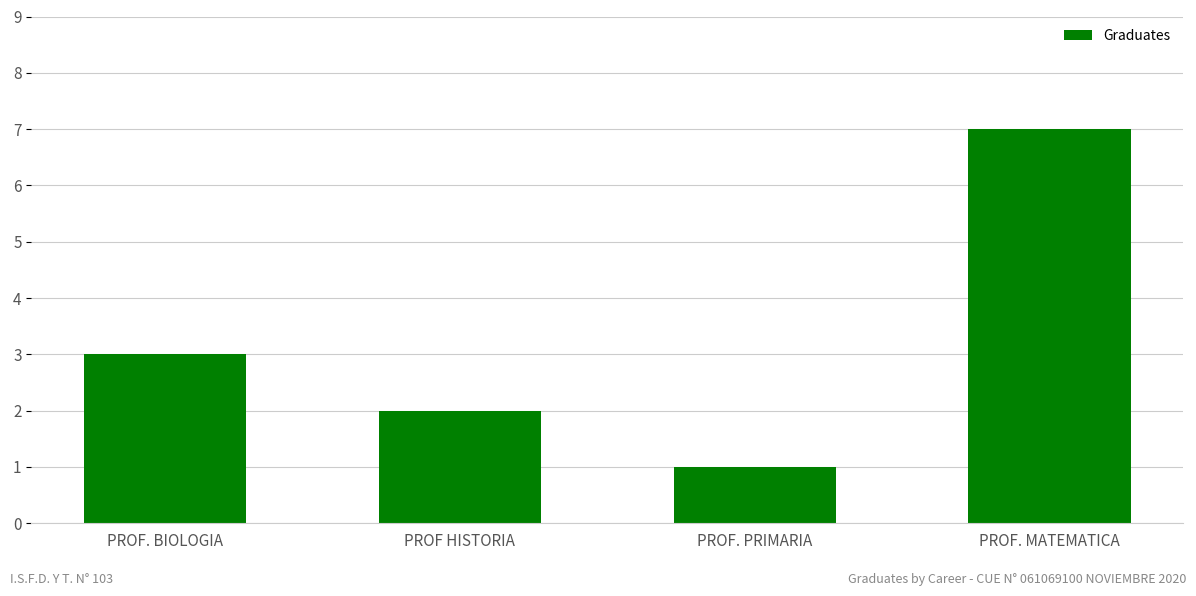

How many values are below 3?

2